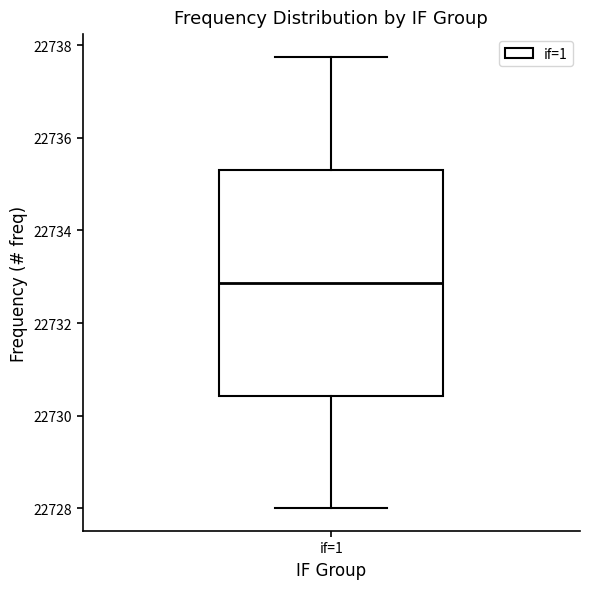

Where does the median line of the box for if=1 sit on the y-axis? The values are not printed on the chart, so give them approximately, as read against the axis.

22732.8